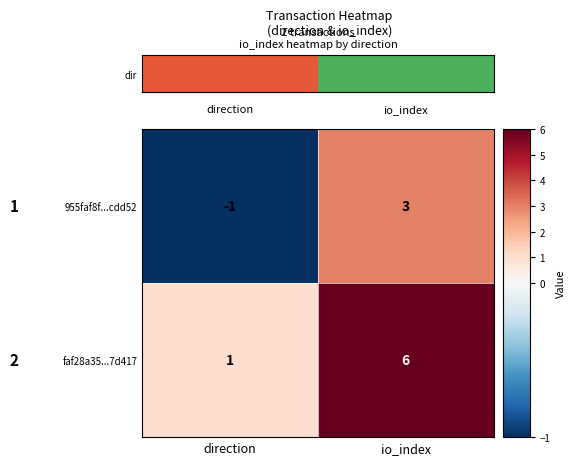

What is the greatest value displayed?

6